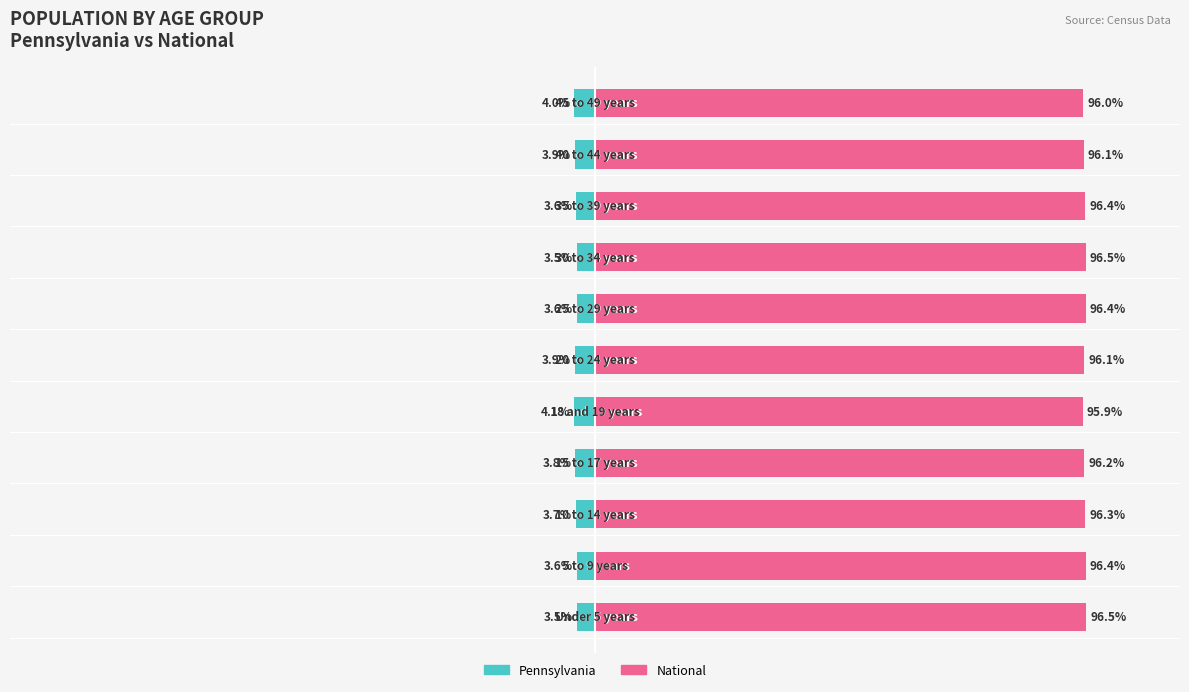

What is the sum of all Pennsylvania values?

-41.3